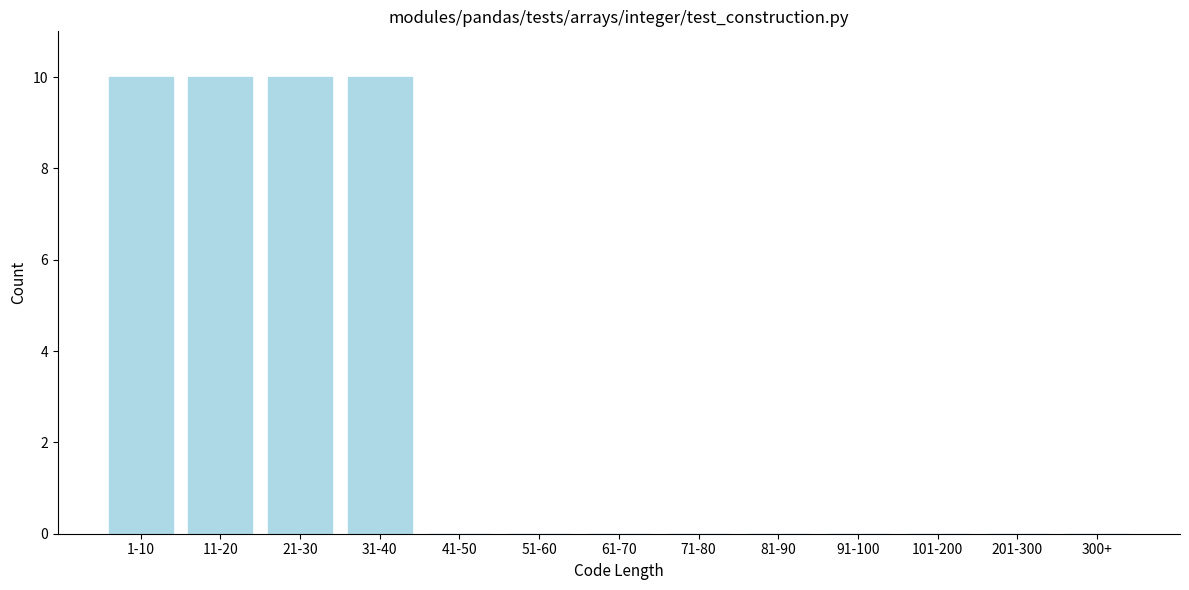

Reading left to right, list all the values displayed in this chart.

1-10=10	11-20=10	21-30=10	31-40=10	41-50=0	51-60=0	61-70=0	71-80=0	81-90=0	91-100=0	101-200=0	201-300=0	300+=0